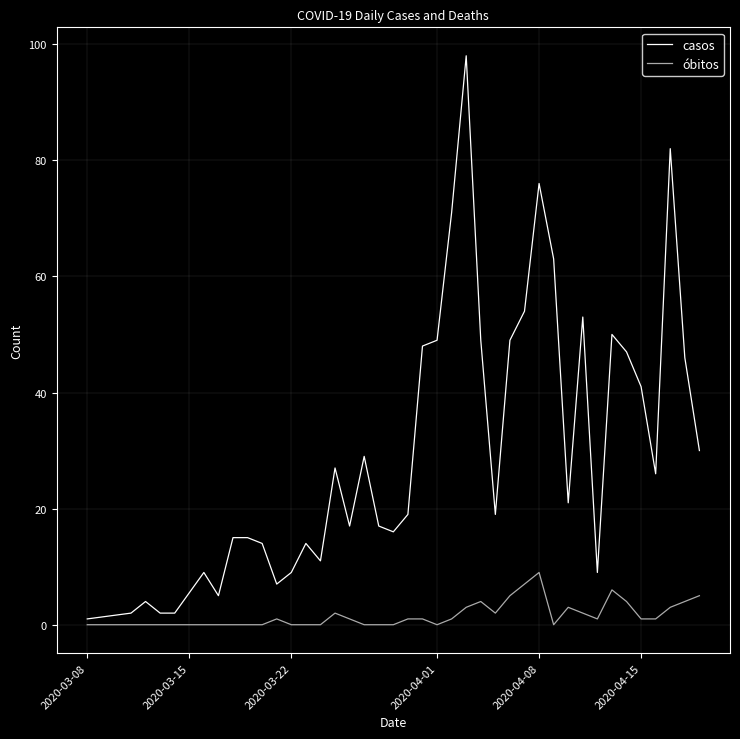

List the series in order of their peak value, highest first.

casos, óbitos